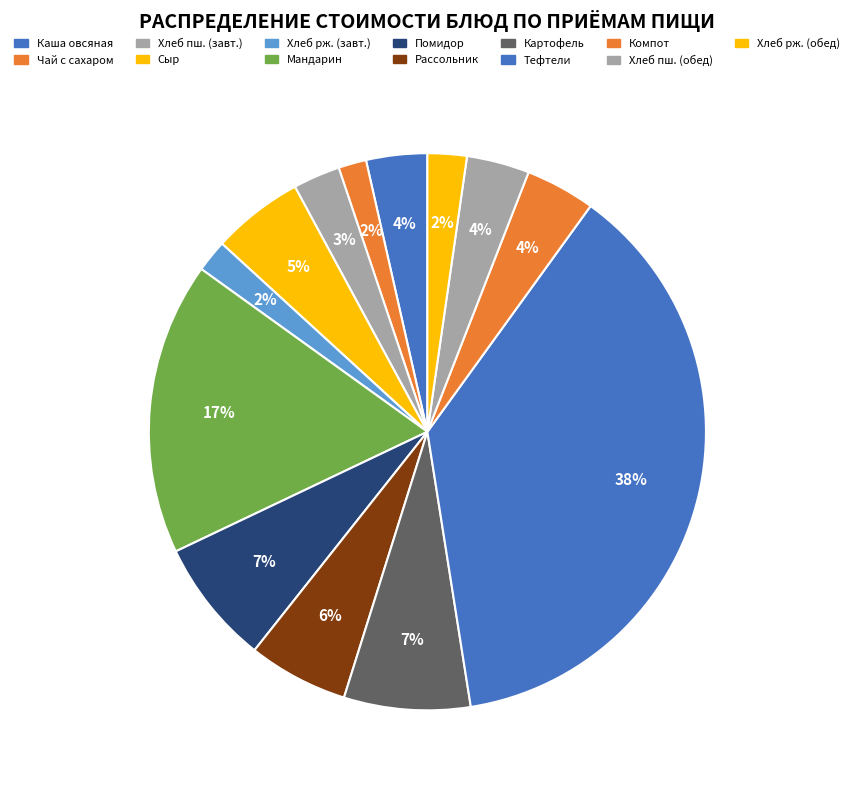

How many segments does this pie chart have?

13